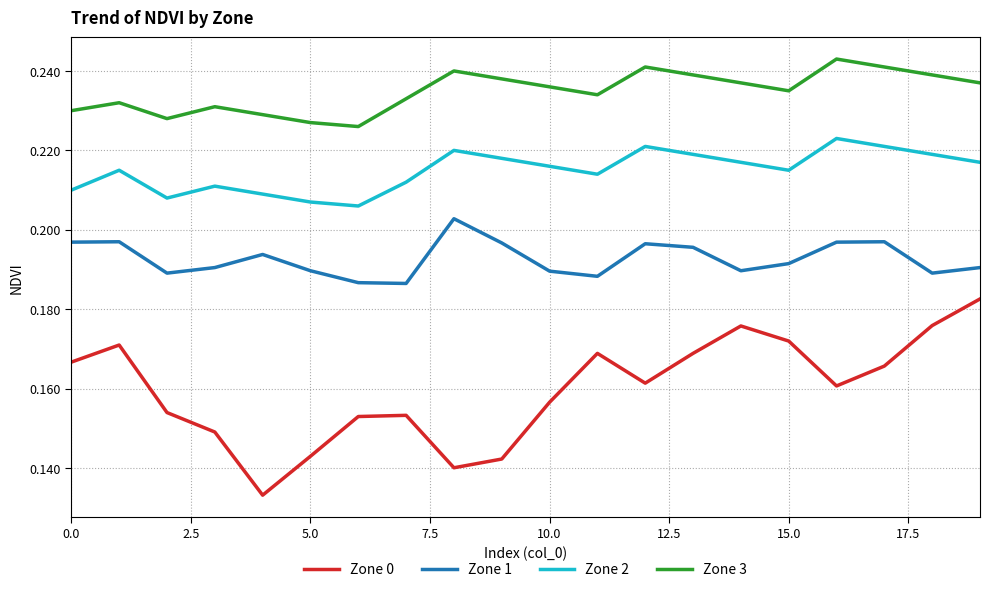

True or false: Zone 1 and Zone 2 cross at least once.

False